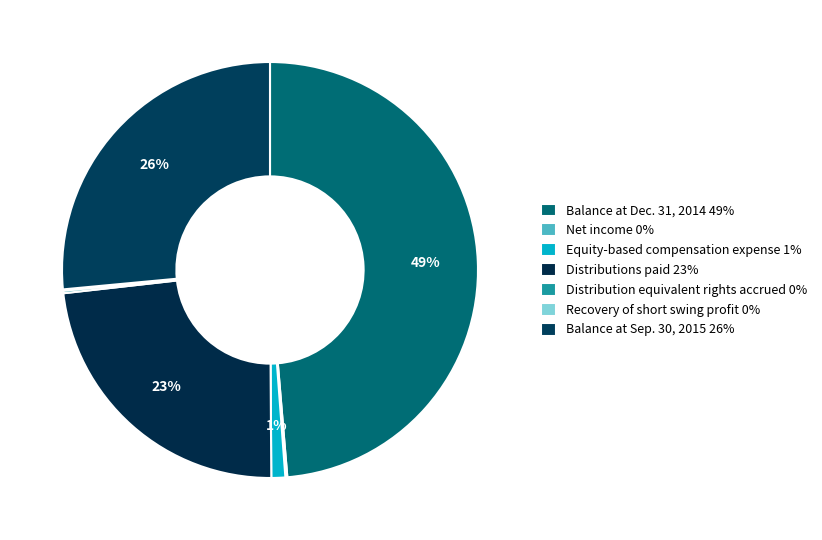

Count the number of slices in the pie.

7